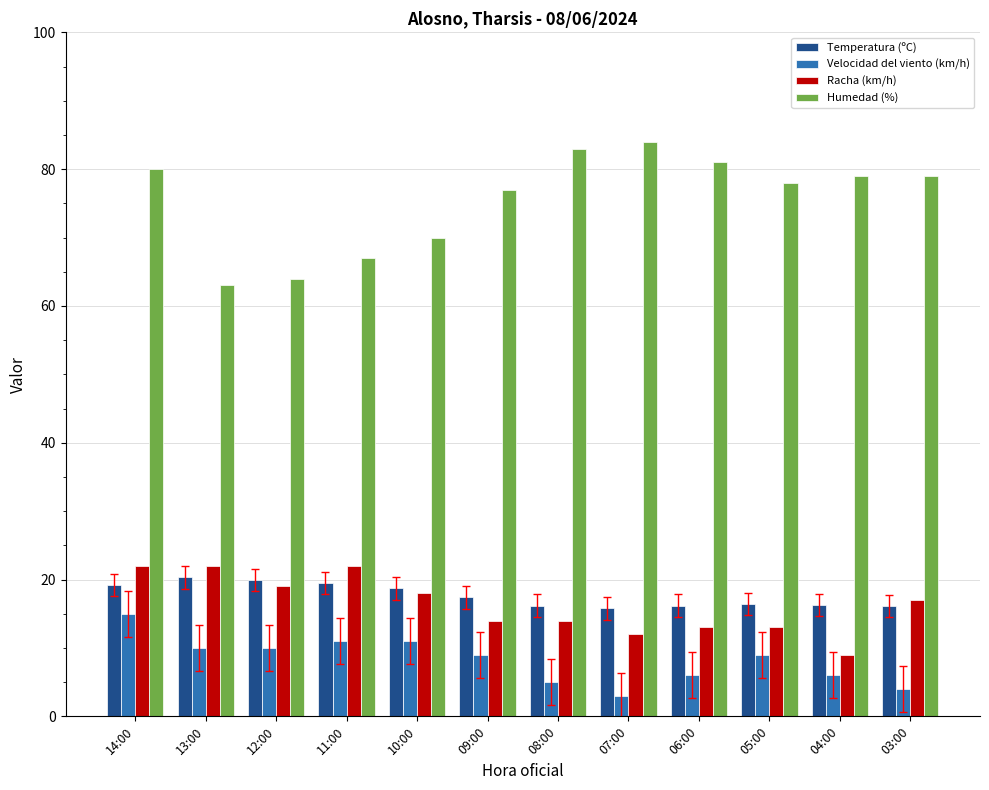

What is the sum of the Racha (km/h) values at 06:00 and 09:00?

27.0